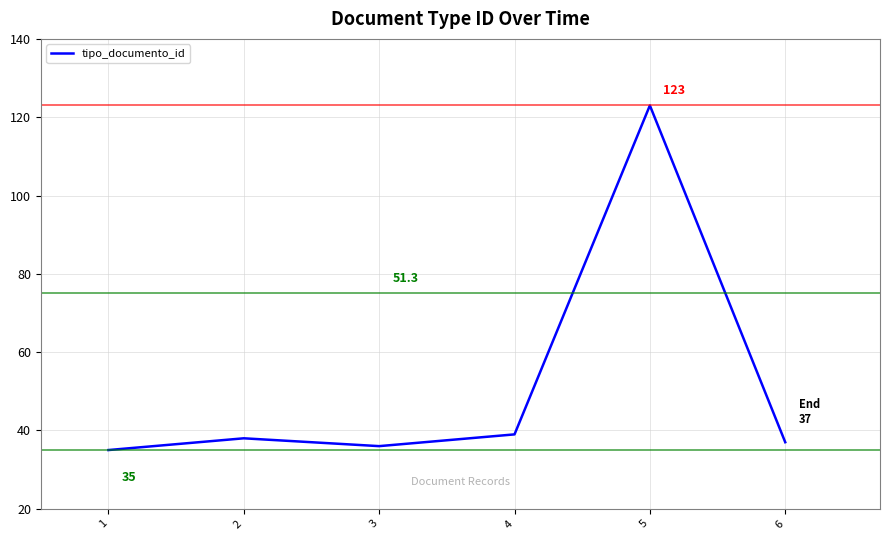

List the labels in order of value, largest first.

5, 4, 2, 6, 3, 1